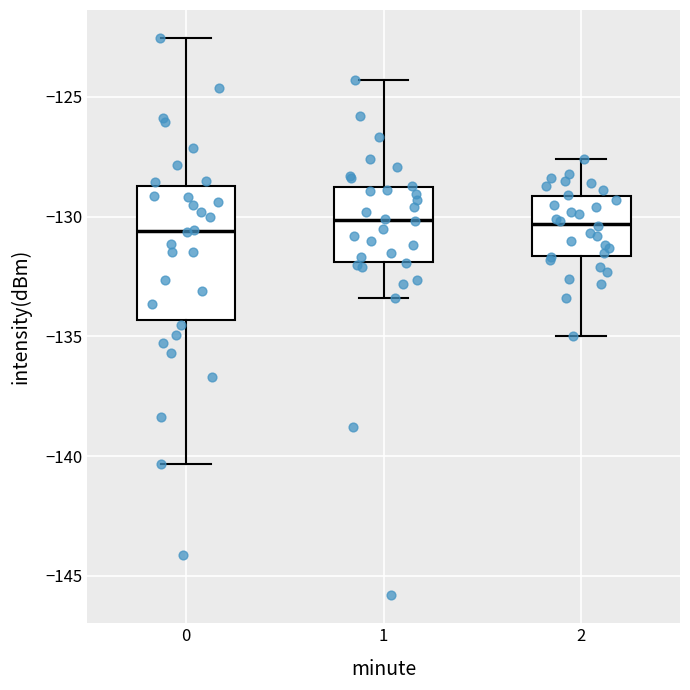

Where is the upper edge of the box at x = 0 on the y-axis? The values are not printed on the chart, so give them approximately, as read against the axis.

-128.5